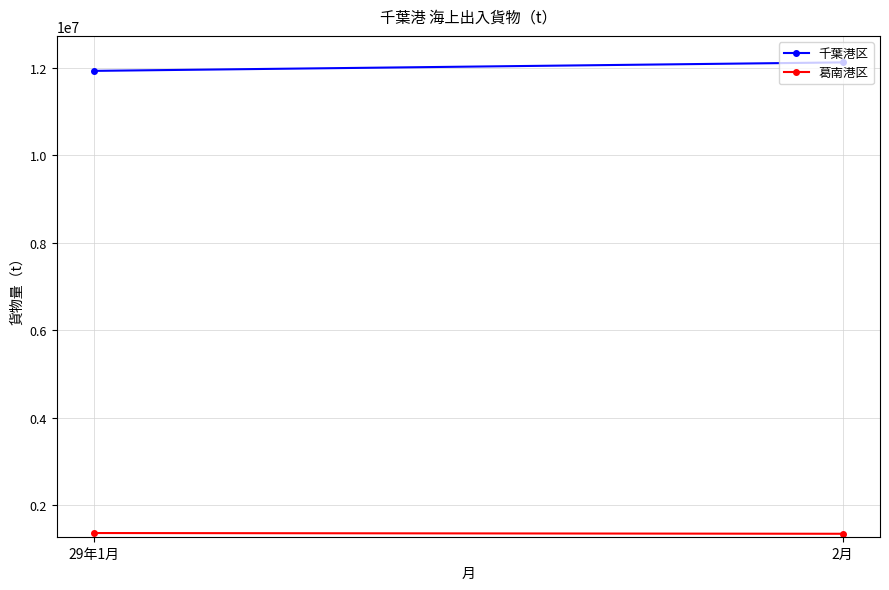

Reading left to right, extract all data points from this chart.

千葉港区: 29年1月=11929732	2月=12123300
葛南港区: 29年1月=1364407	2月=1347472